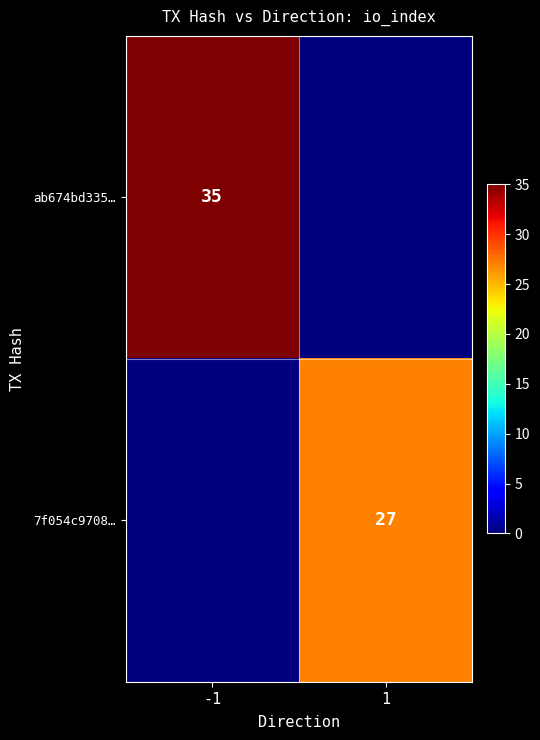

What is the total value across all series at 1?

27